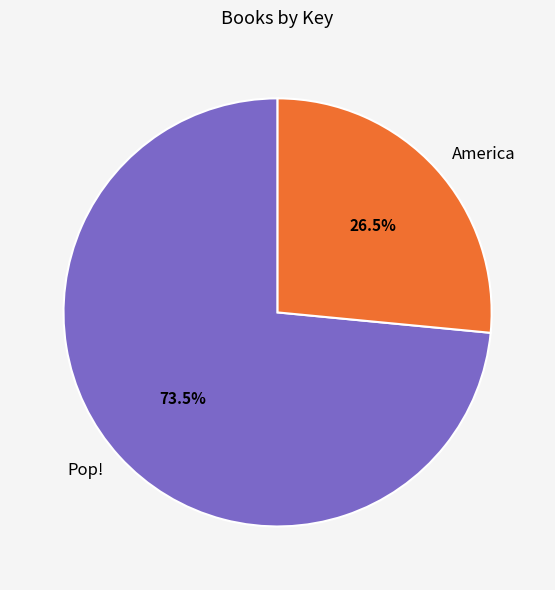

Is it true that America is 13% of the pie?

False